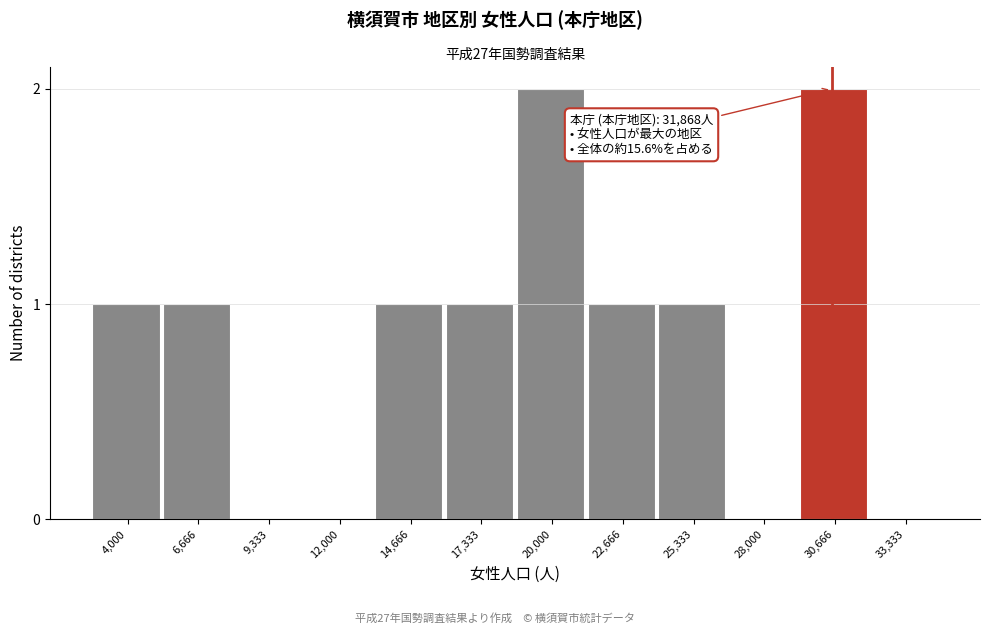

Reading left to right, extract all data points from this chart.

4,000=1	6,666=1	9,333=0	12,000=0	14,666=1	17,333=1	20,000=2	22,666=1	25,333=1	28,000=0	30,666=2	33,333=0